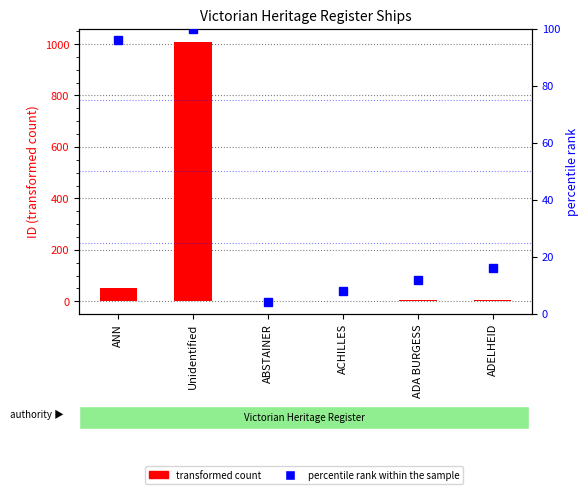

What is the difference between the maximum and second lowest values in the percentile rank within the sample series?

92